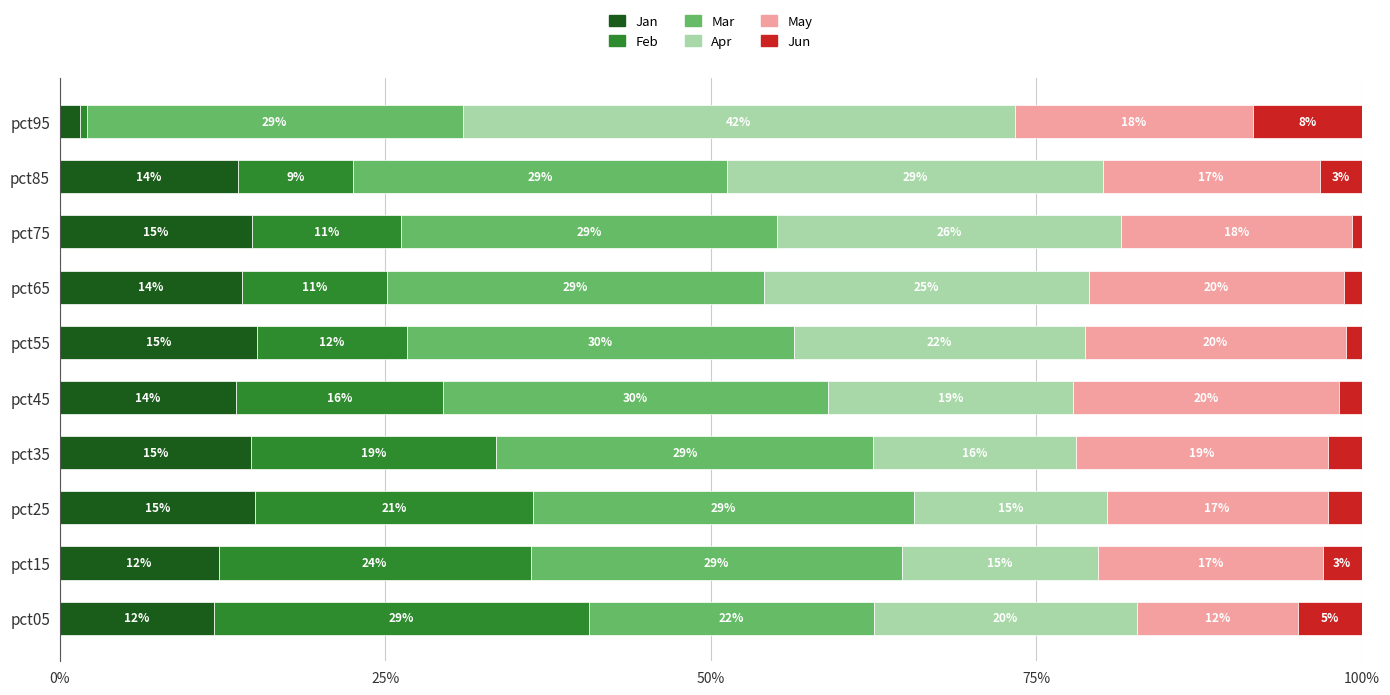

What is the highest value of the Jan series?

15.1